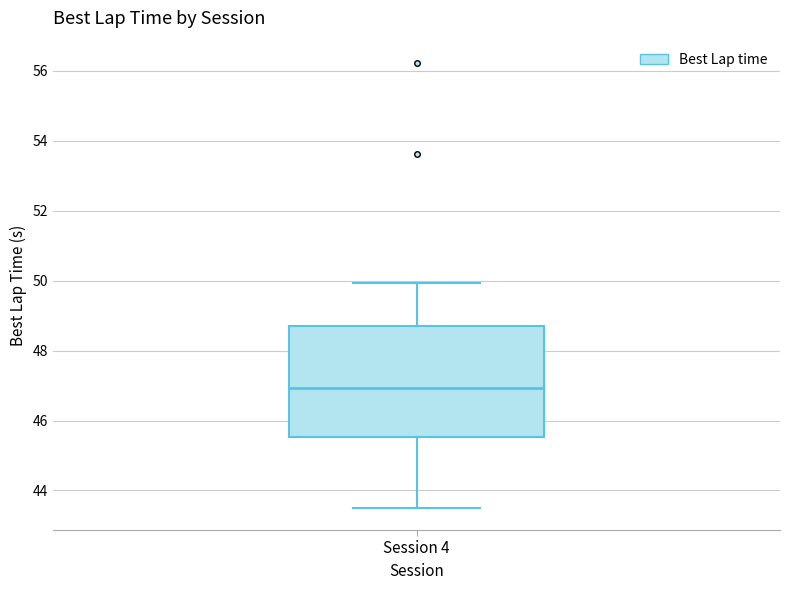

Where is the lower edge of the box for Session 4 on the y-axis? The values are not printed on the chart, so give them approximately, as read against the axis.

45.6